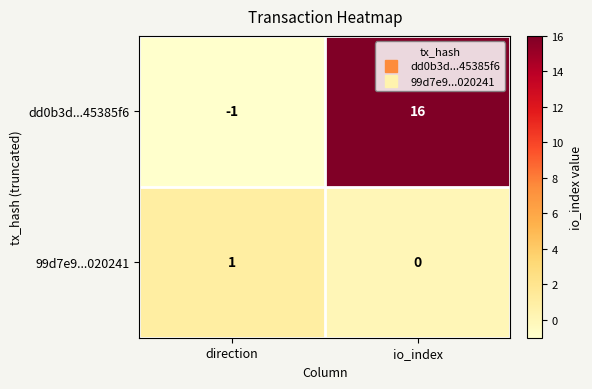

True or false: 99d7e9...020241 has a value of 0 at direction.

False